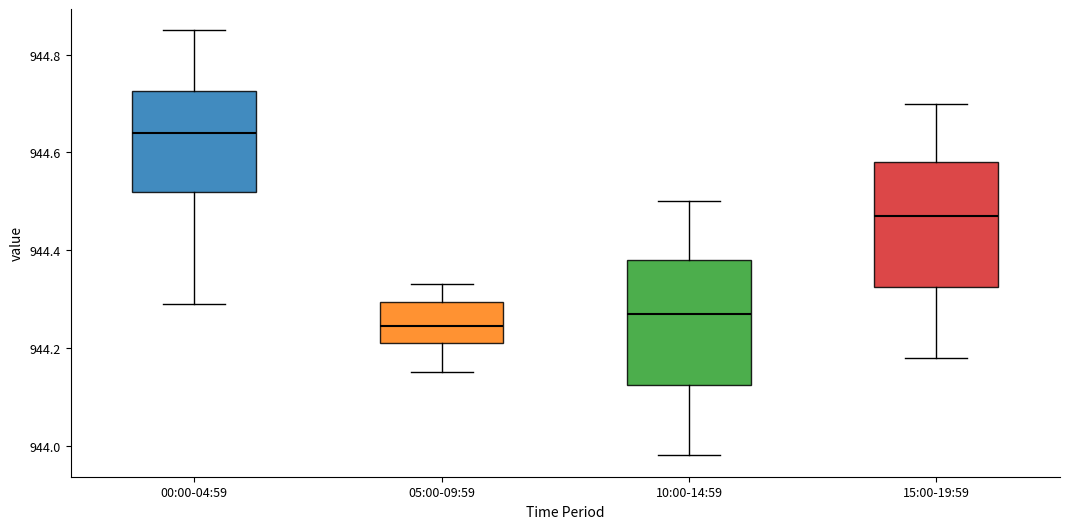

Reading left to right, transcribe this box plot: for each box, give where its median line is, the range the box spans, and where its two whiskers end, as read against the y-axis. The values are not printed on the chart, so give them approximately, as read against the axis.

00:00-04:59: median 944.64, box 944.52 to 944.72, whiskers 944.30 to 944.86
05:00-09:59: median 944.24, box 944.22 to 944.30, whiskers 944.16 to 944.34
10:00-14:59: median 944.28, box 944.12 to 944.38, whiskers 943.98 to 944.50
15:00-19:59: median 944.48, box 944.32 to 944.58, whiskers 944.18 to 944.70